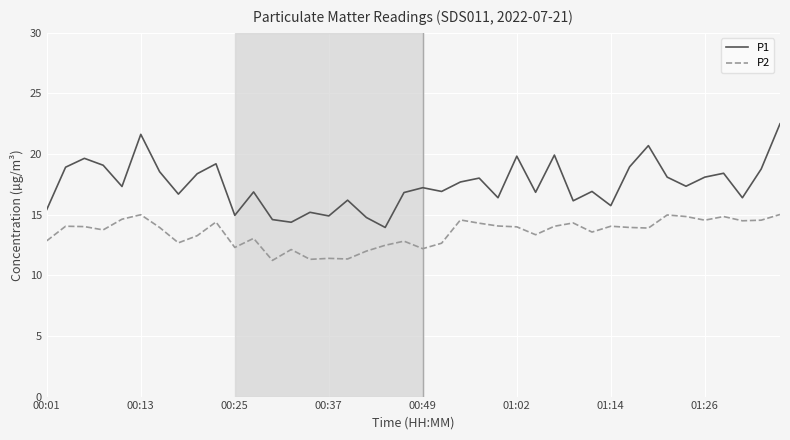

How many lines are shown in the chart?

2